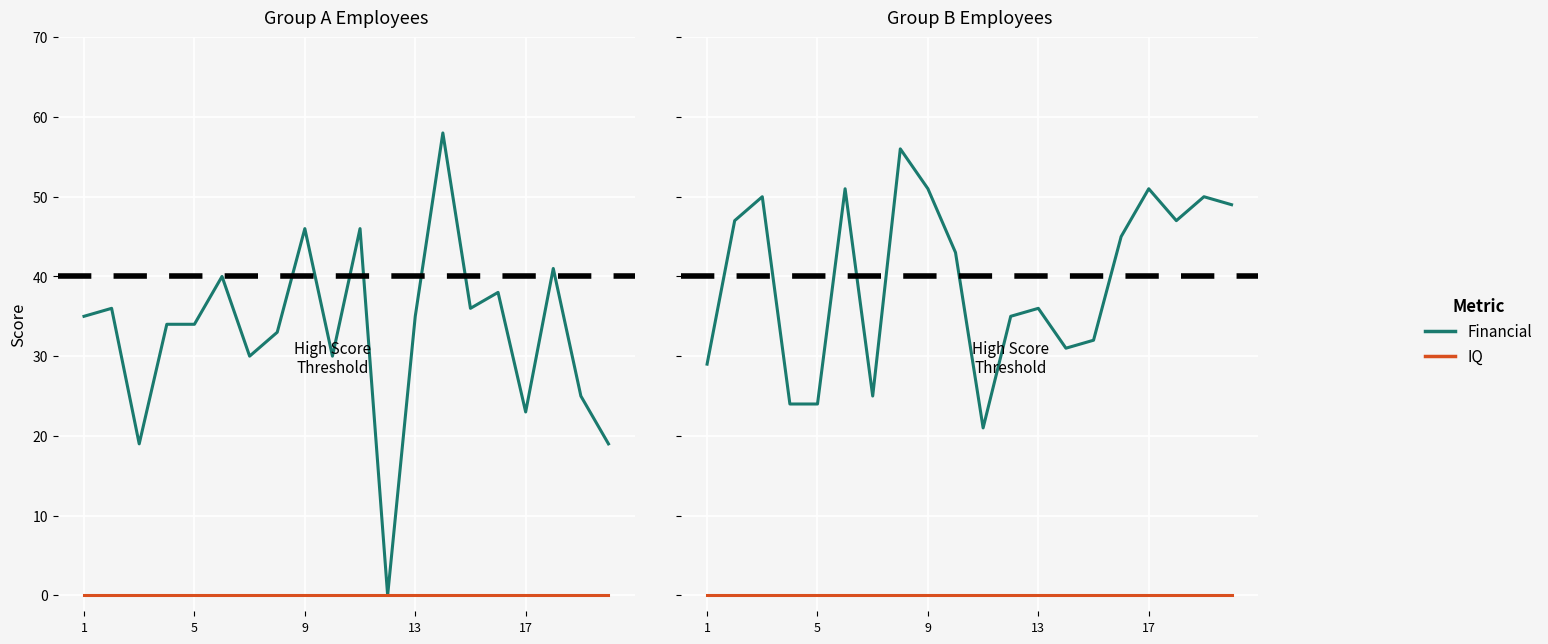

Rank the series at 17 from lowest to highest value.

IQ, Financial